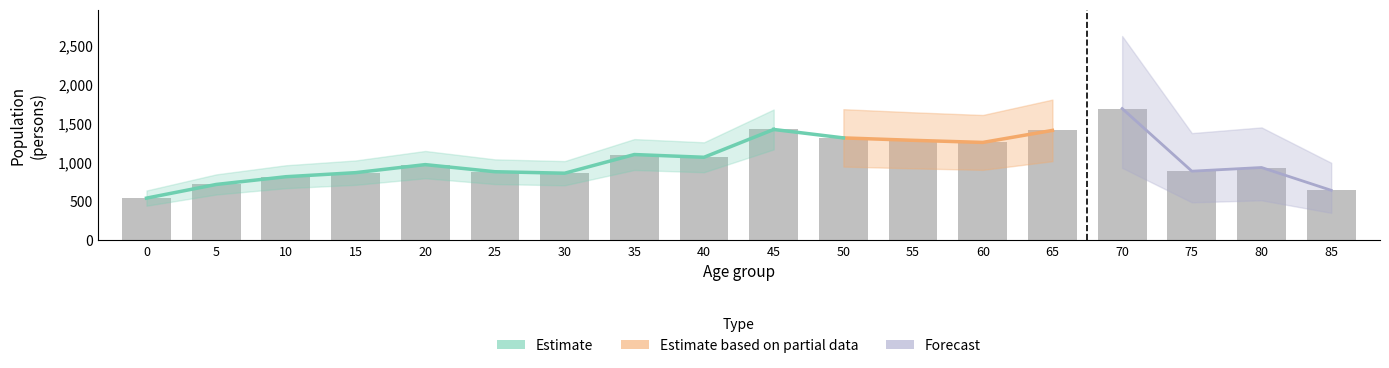

Are the bars grouped side by side (vs. stacked)?

Yes